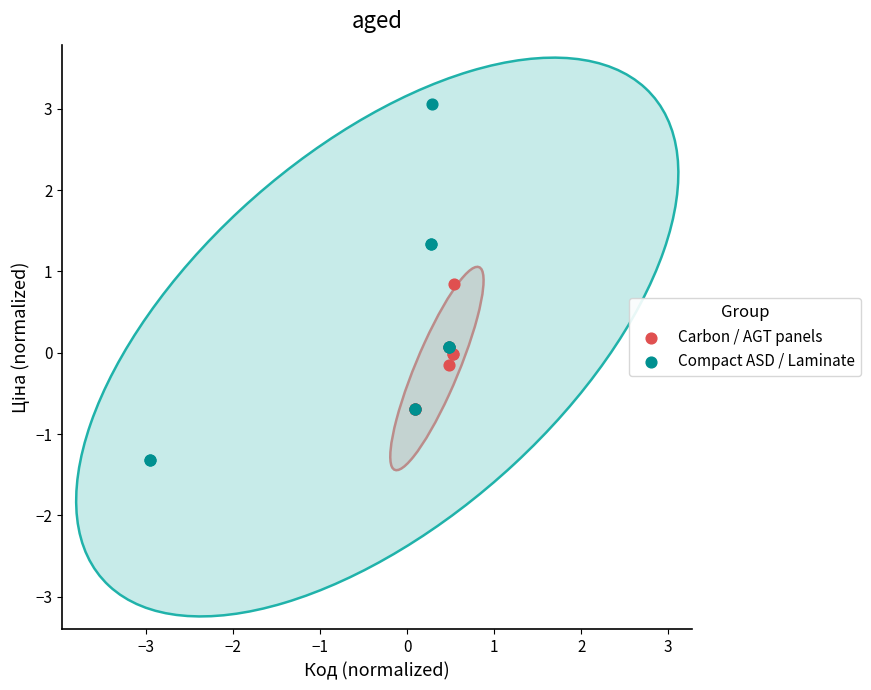

Which series reaches the maximum Y coordinate?

Compact ASD / Laminate